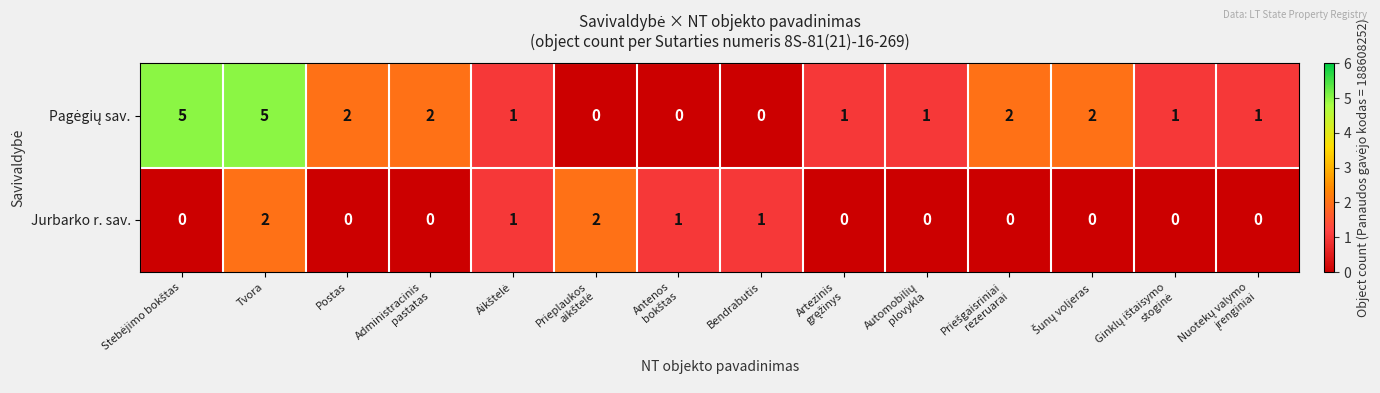

What is the sum of all Jurbarko r. sav. values?

7